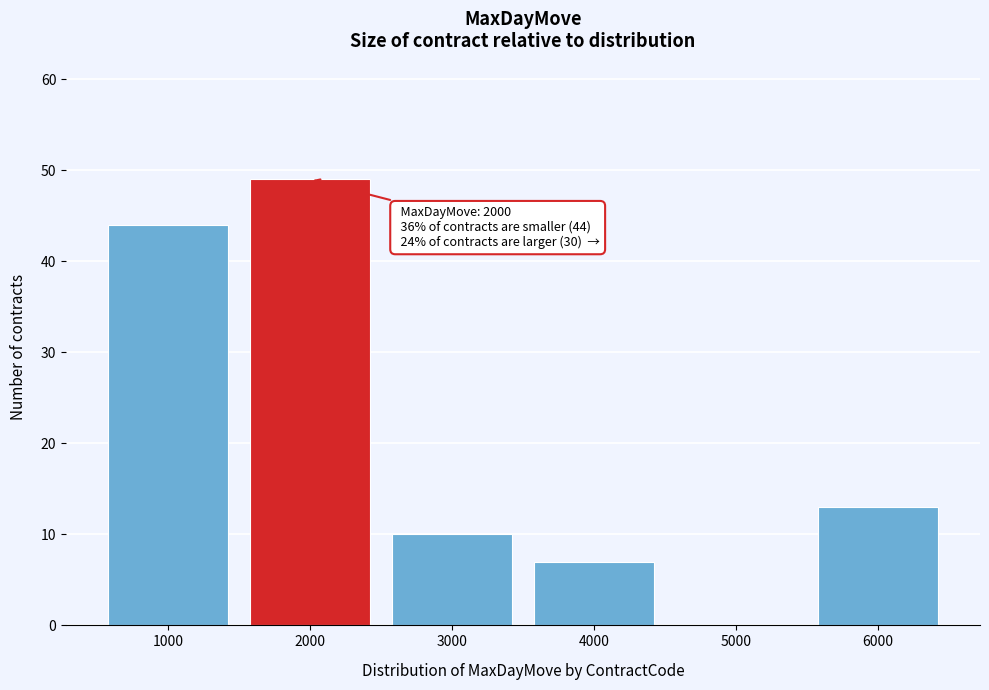

Reading left to right, list all the values displayed in this chart.

1000=44	2000=49	3000=10	4000=7	5000=0	6000=13